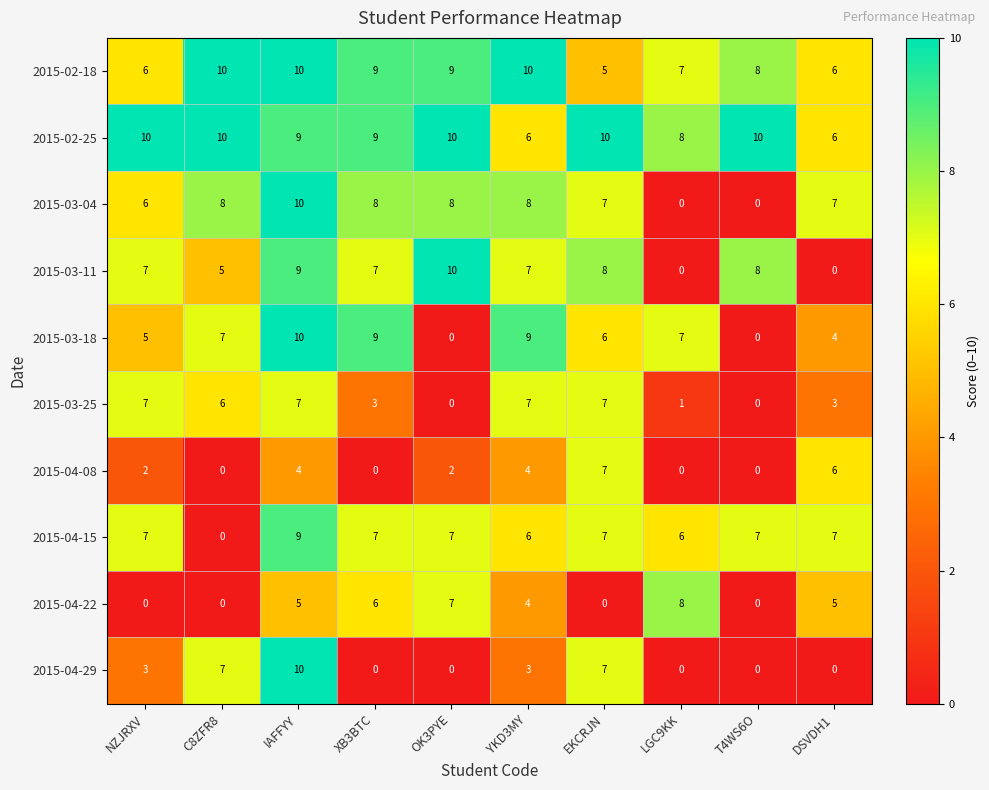

How many series are shown in this chart?

10